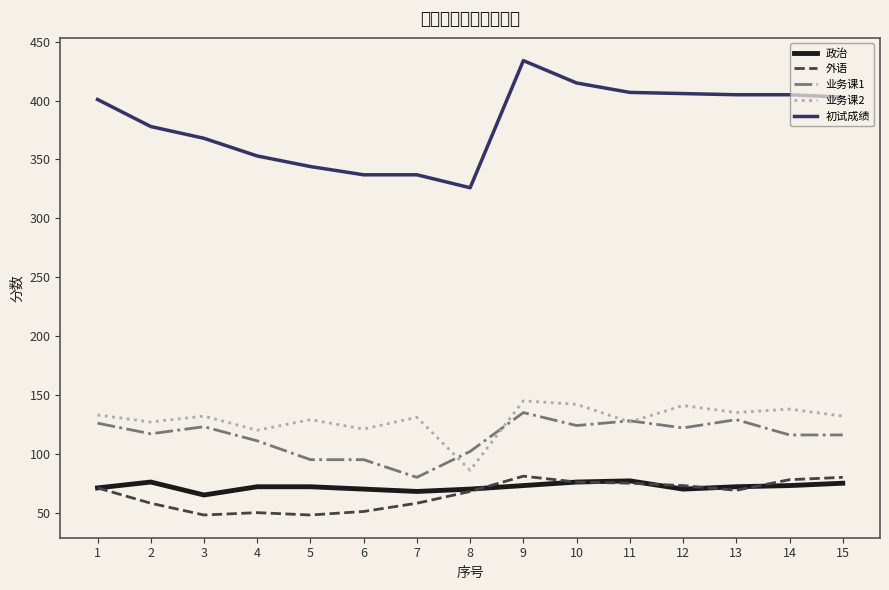

Is this an area chart (filled region under the line)?

No